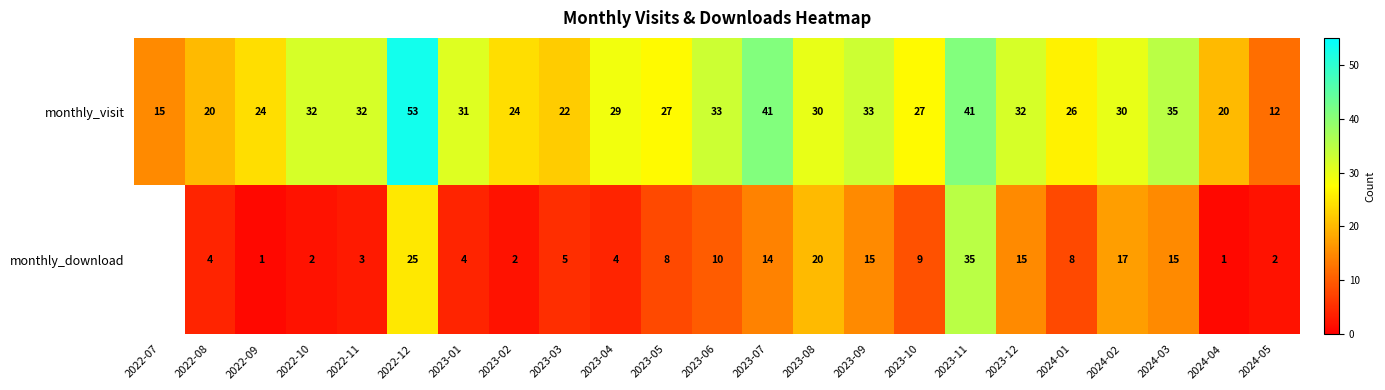

What is the total value across all series at 2023-05?

35